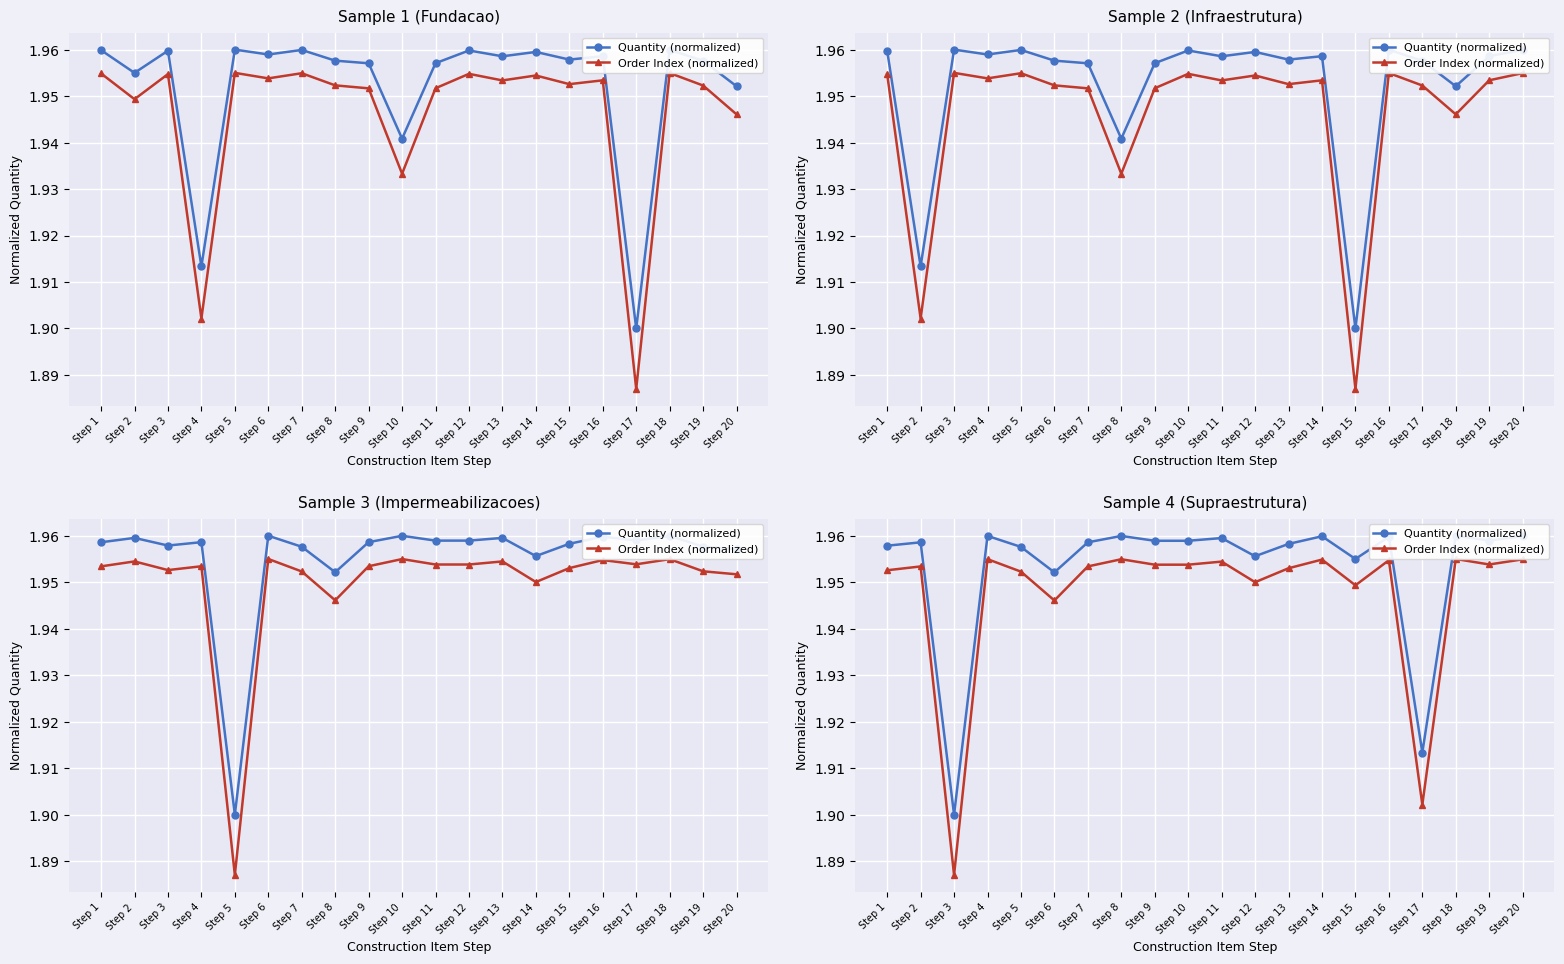

At which category is the sum across all series the highest?

Step 18